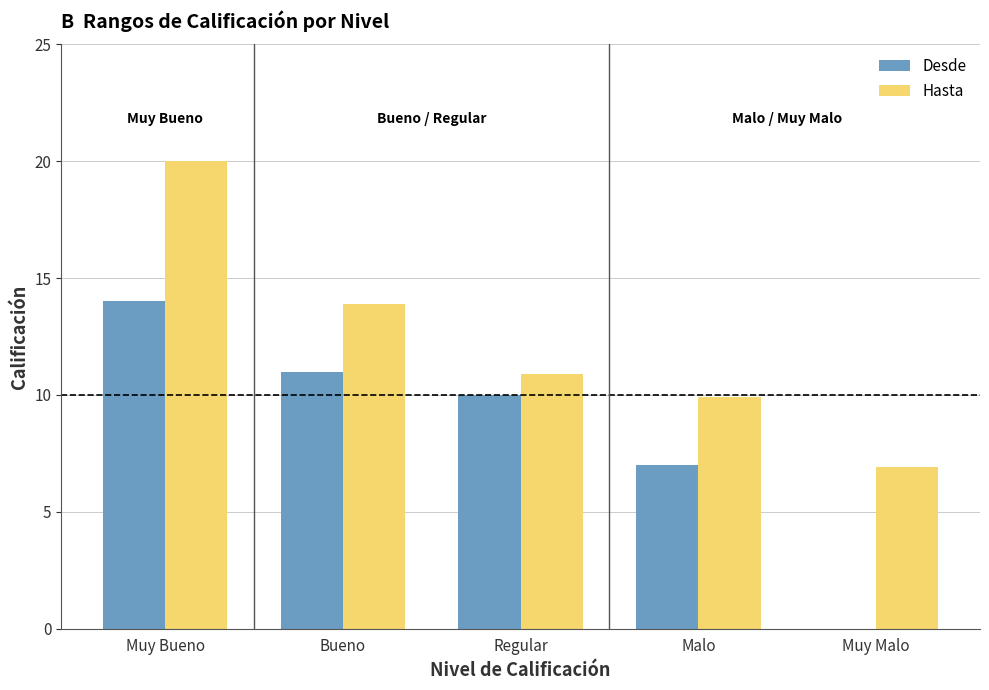

What is the sum of the Desde values at Muy Malo and Muy Bueno?

14.0